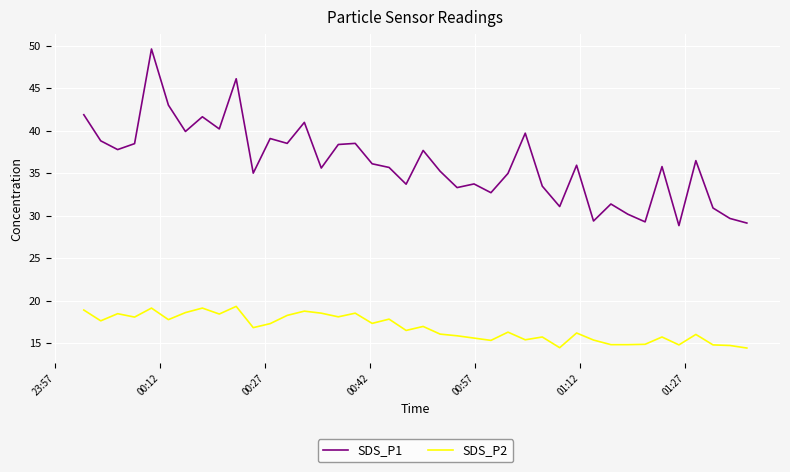

Which series has the largest range (max minus min)?

SDS_P1